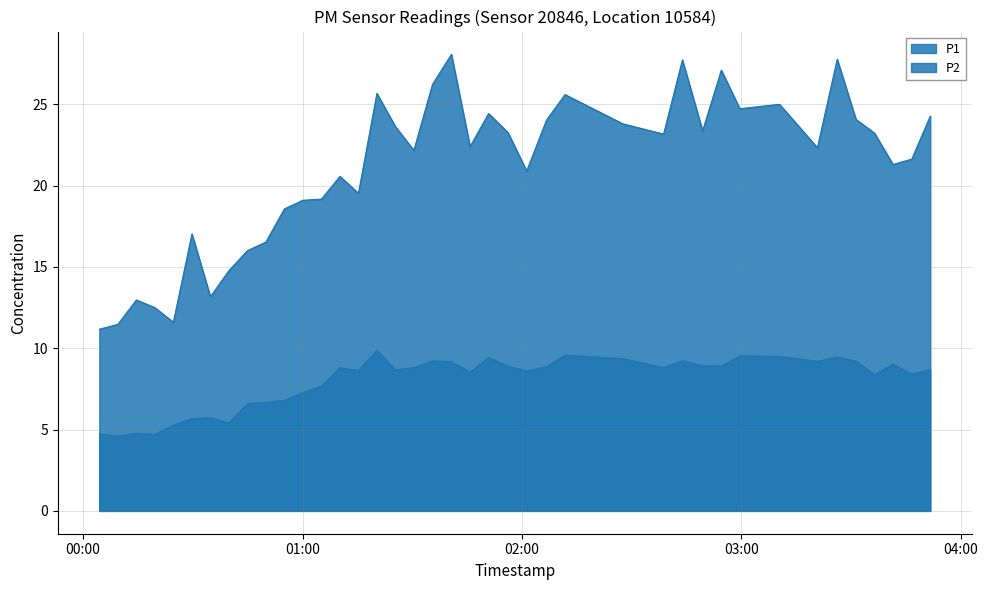

Does the chart have visible grid lines?

Yes